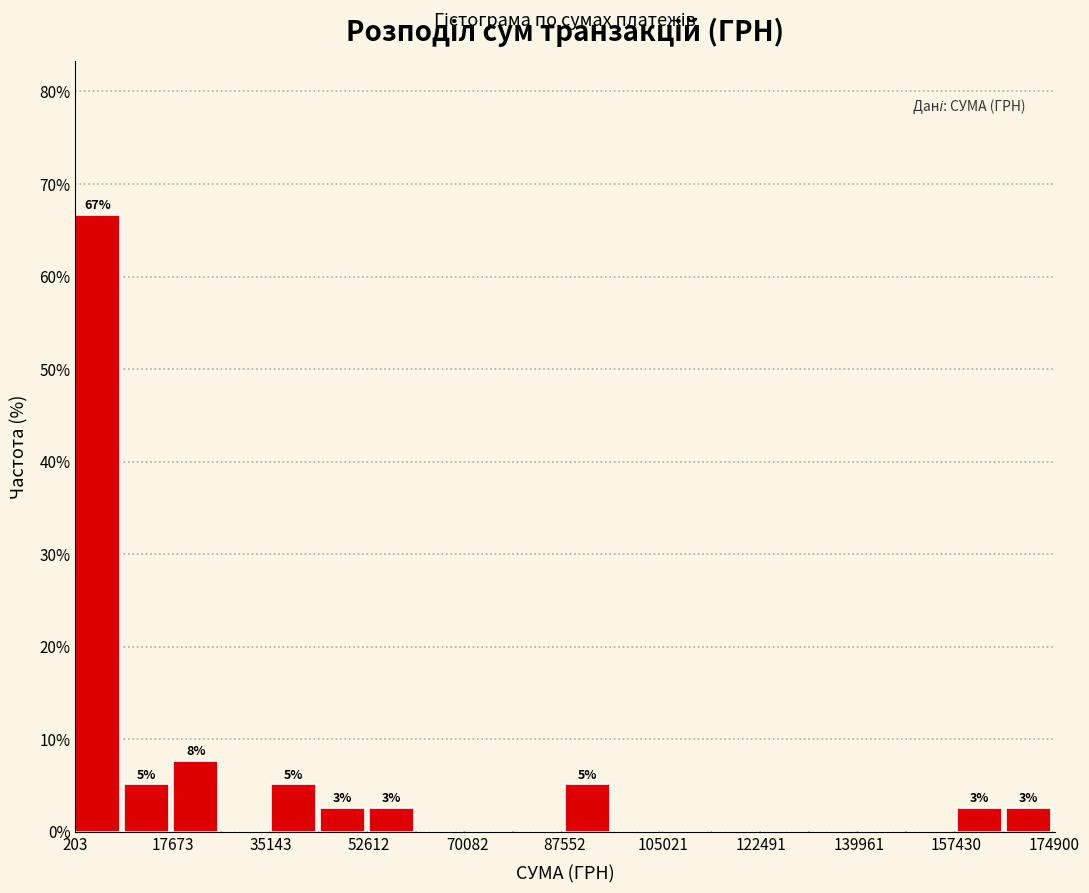

Which range on the x-axis has the tallest bar?

0 to 8000